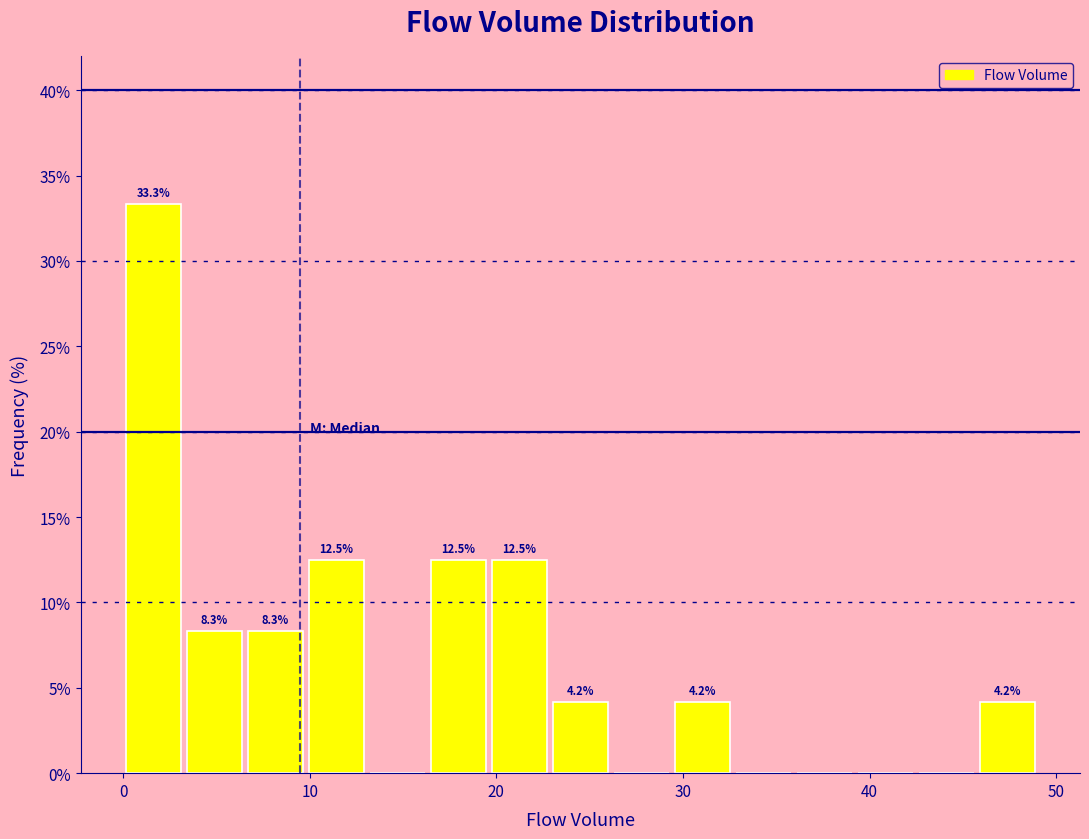

Around what value on the x-axis is the tallest bar? Give the approximate position of its centre, as read against the axis.

2